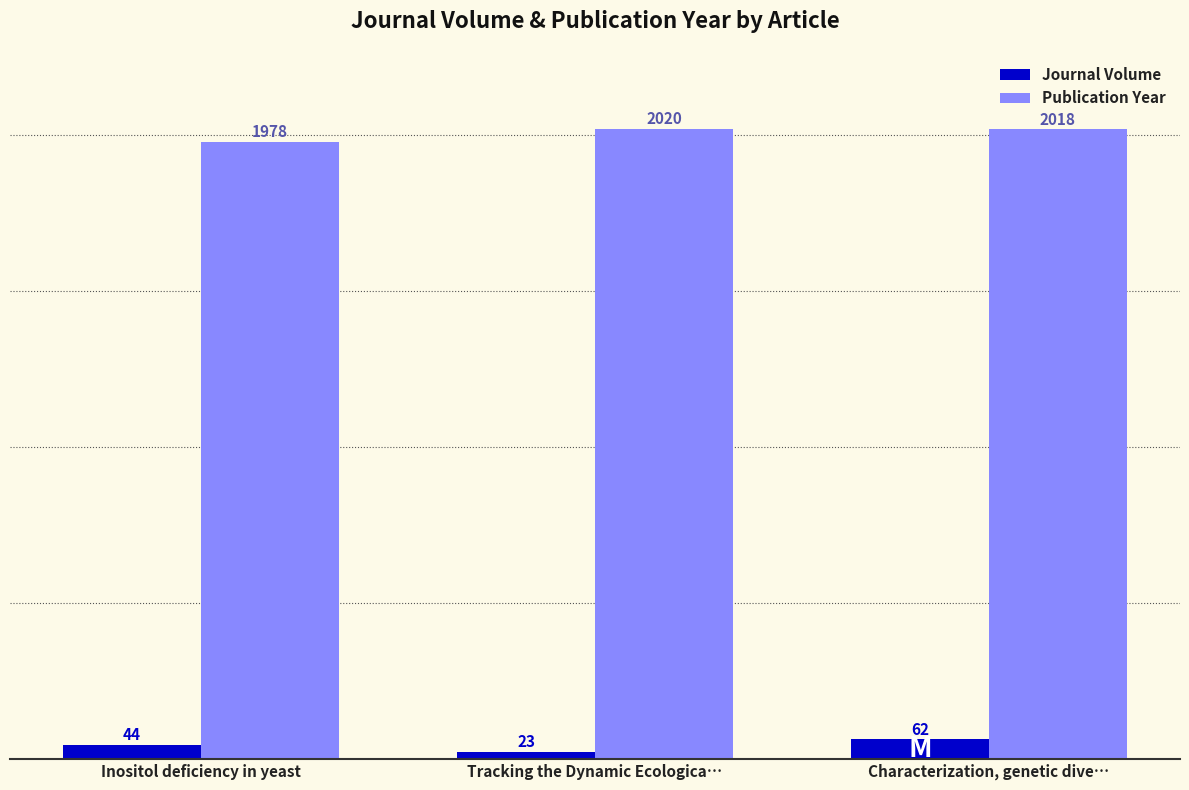

How many groups of bars are there?

3